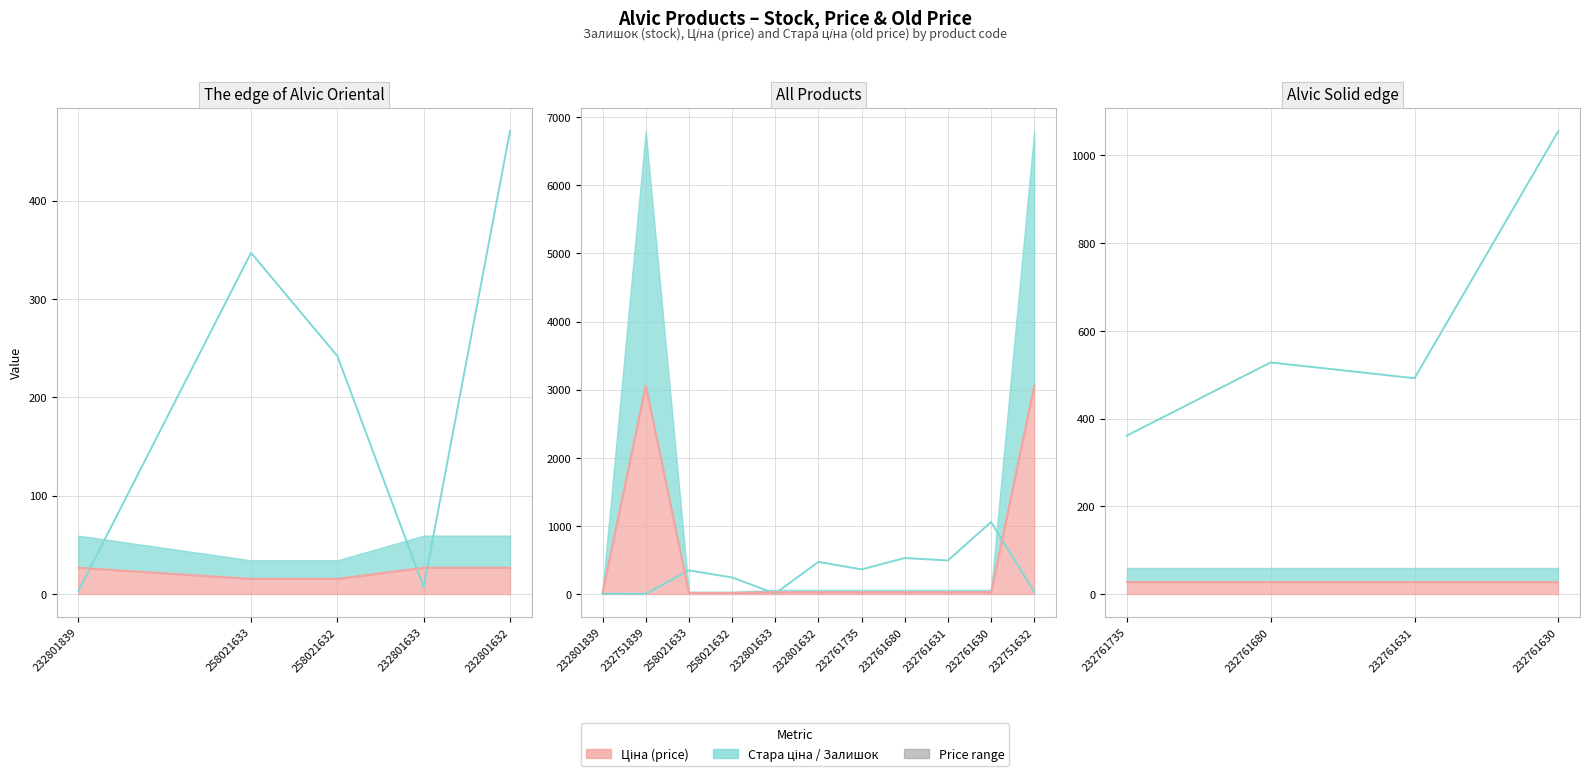

Does the chart display data point markers on the line(s)?

No